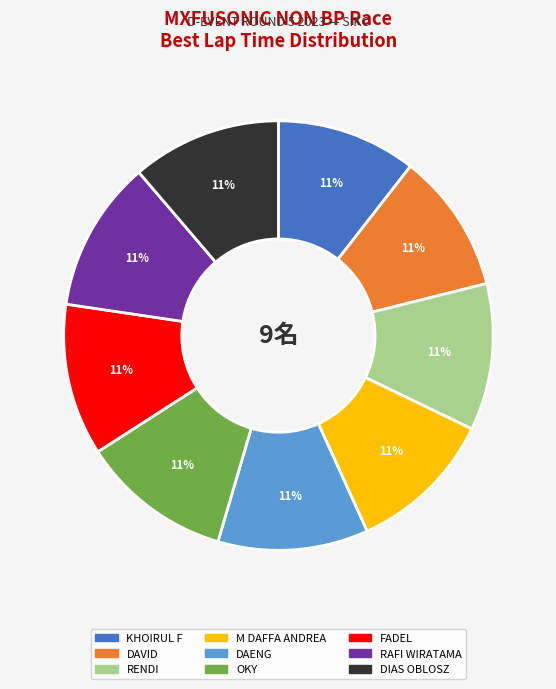

To the nearest percent, what is the average slice percentage?

11%